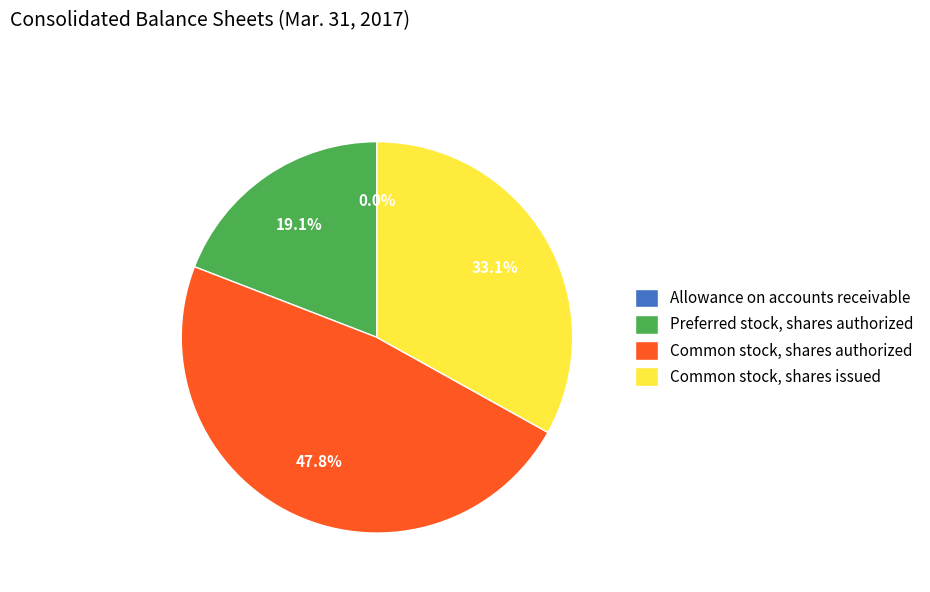

How much of the chart is everything except Preferred stock, shares authorized?

80.9%